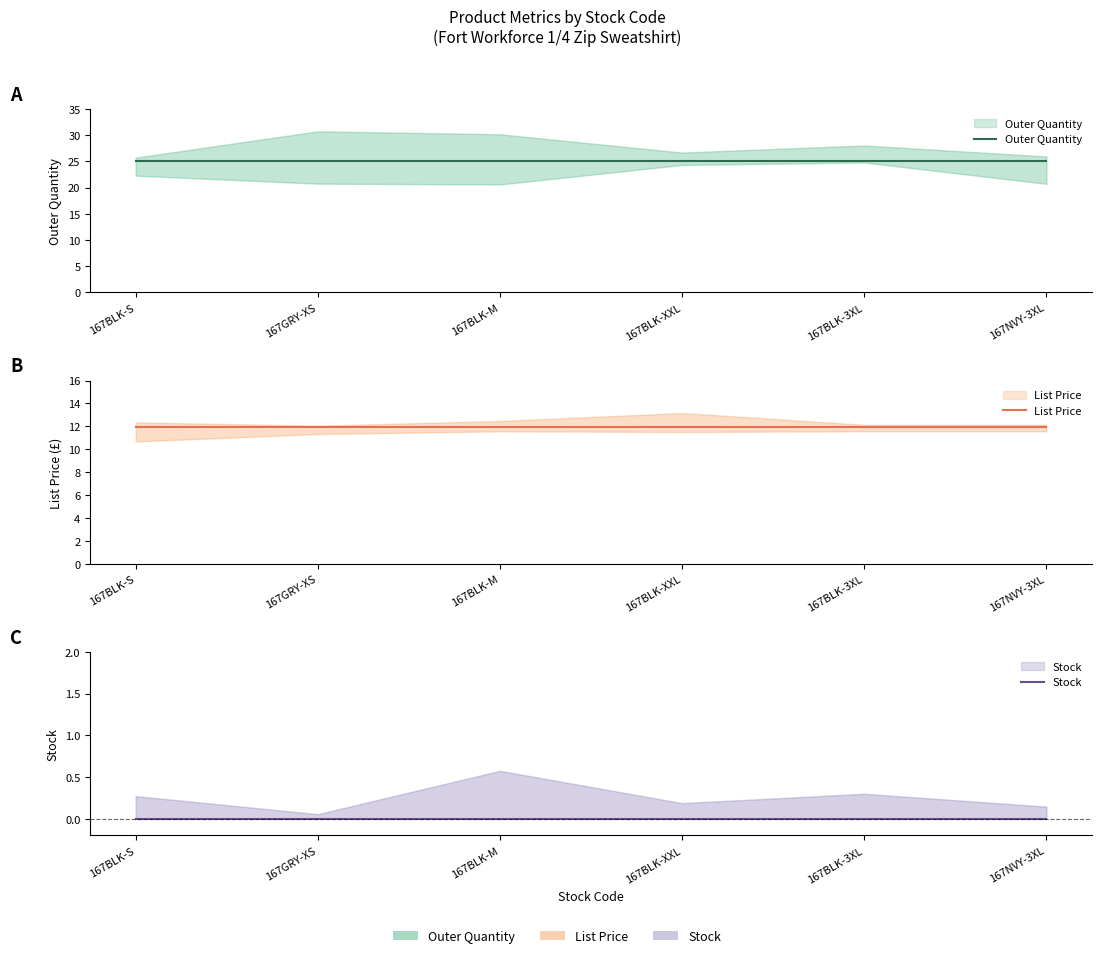

What are all the series names shown in the legend?

Outer Quantity, List Price, Stock